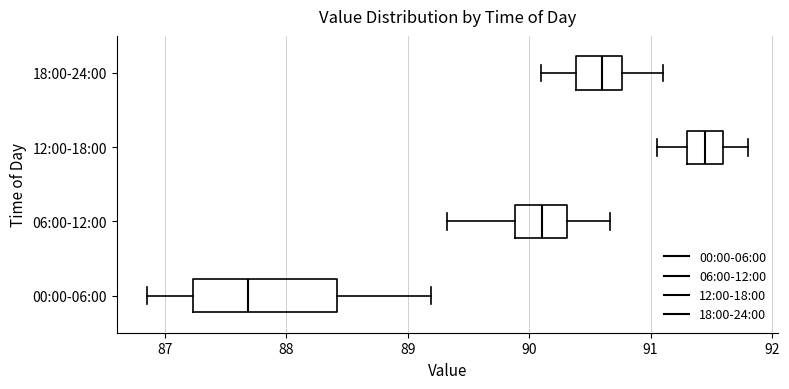

Reading bottom to top, transcribe this box plot: for each box, give where its median line is, the range the box spans, and where its two whiskers end, as read against the x-axis. The values are not printed on the chart, so give them approximately, as read against the axis.

00:00-06:00: median 87.7, box 87.2 to 88.4, whiskers 86.9 to 89.2
06:00-12:00: median 90.1, box 89.9 to 90.3, whiskers 89.3 to 90.7
12:00-18:00: median 91.5, box 91.3 to 91.6, whiskers 91.1 to 91.8
18:00-24:00: median 90.6, box 90.4 to 90.8, whiskers 90.1 to 91.1